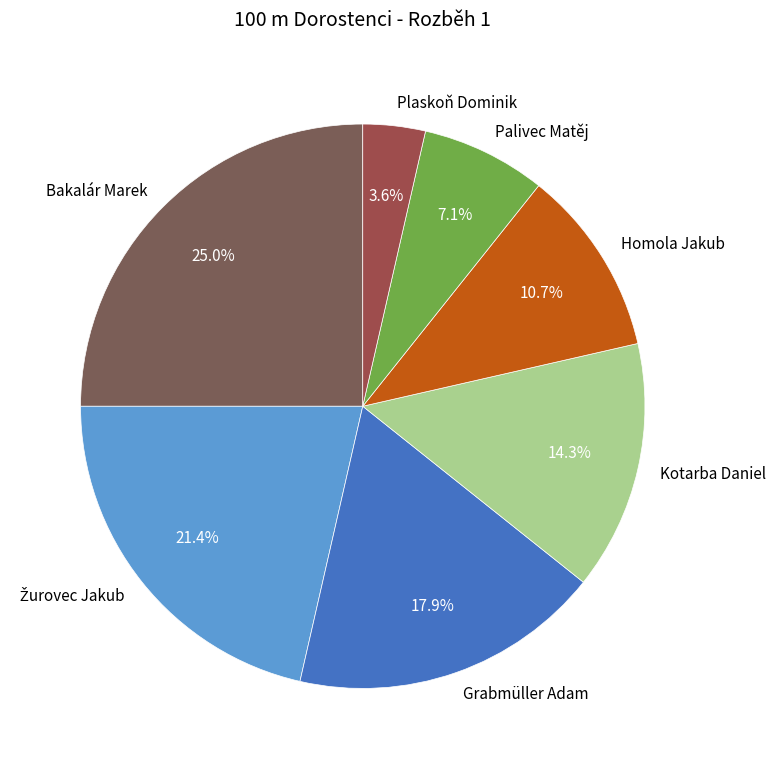

Which category has the smallest portion of the pie?

Plaskoň Dominik